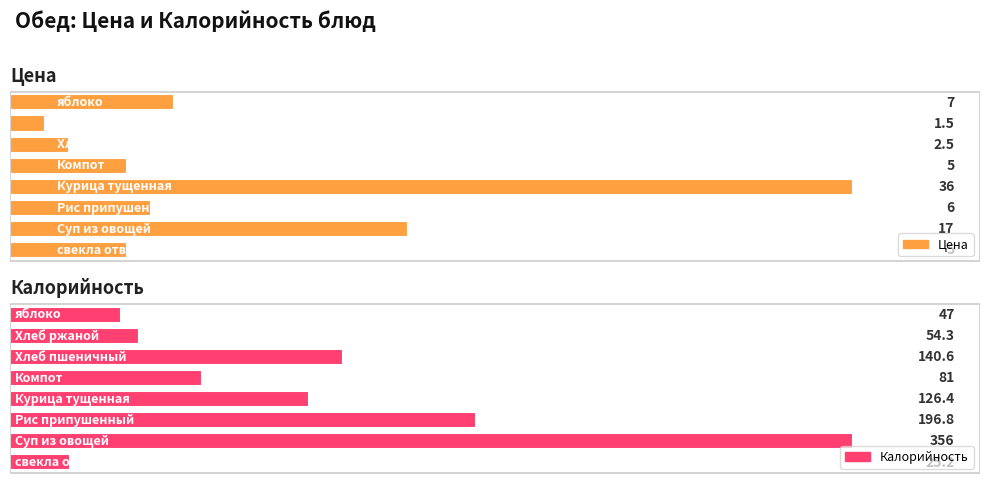

List the series in order of their overall mean, highest first.

Калорийность, Цена